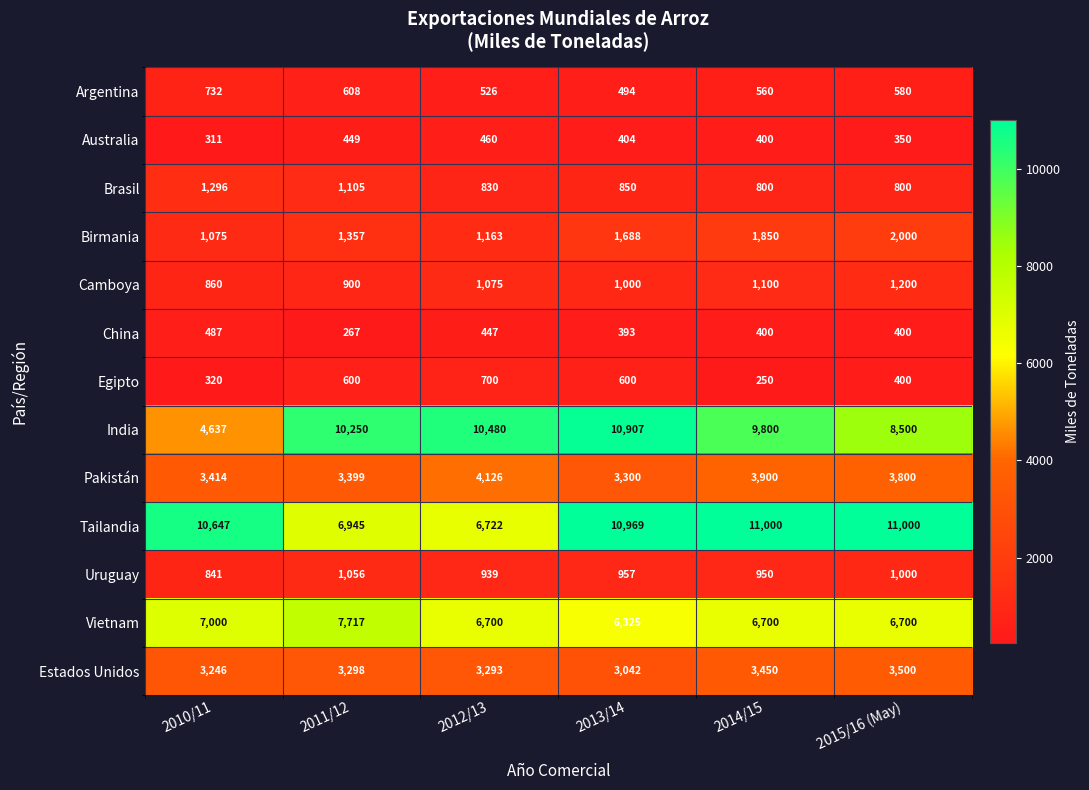

What is the difference between the highest and lowest values at 2015/16 (May)?

10650